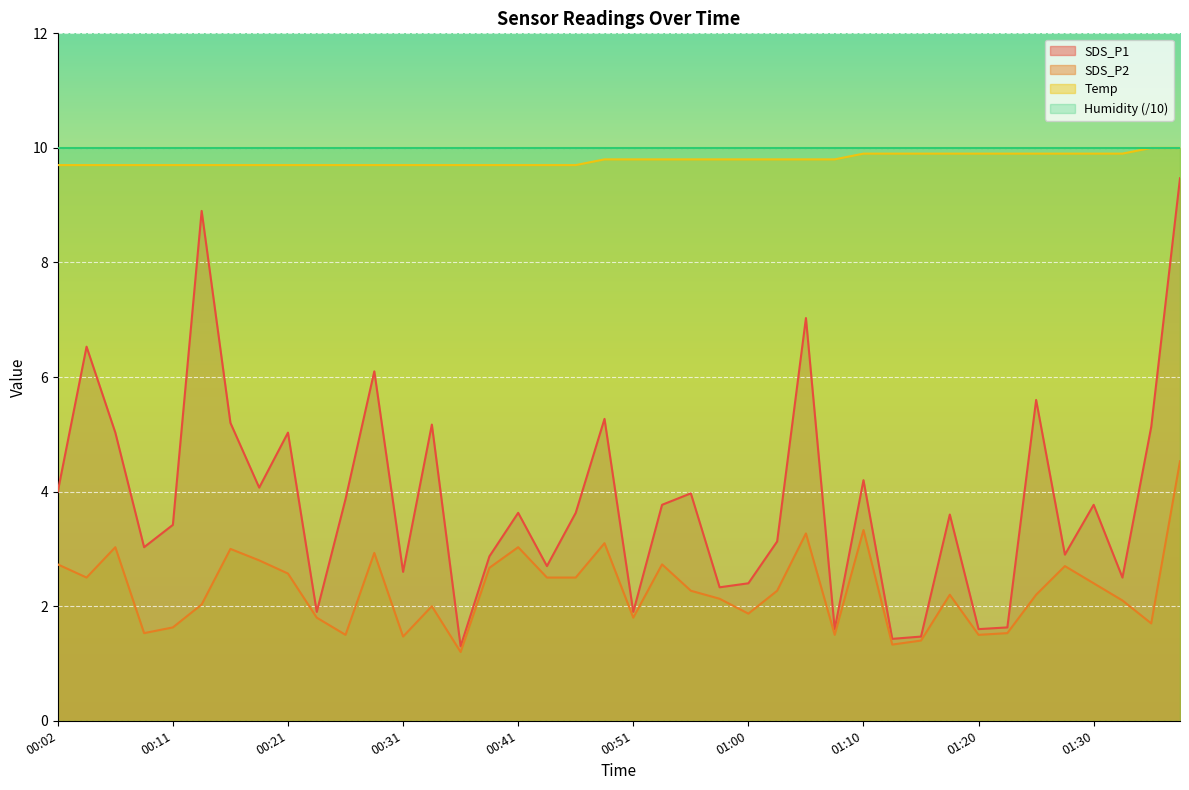

Which label corresponds to the smallest value in the chart?

00:36